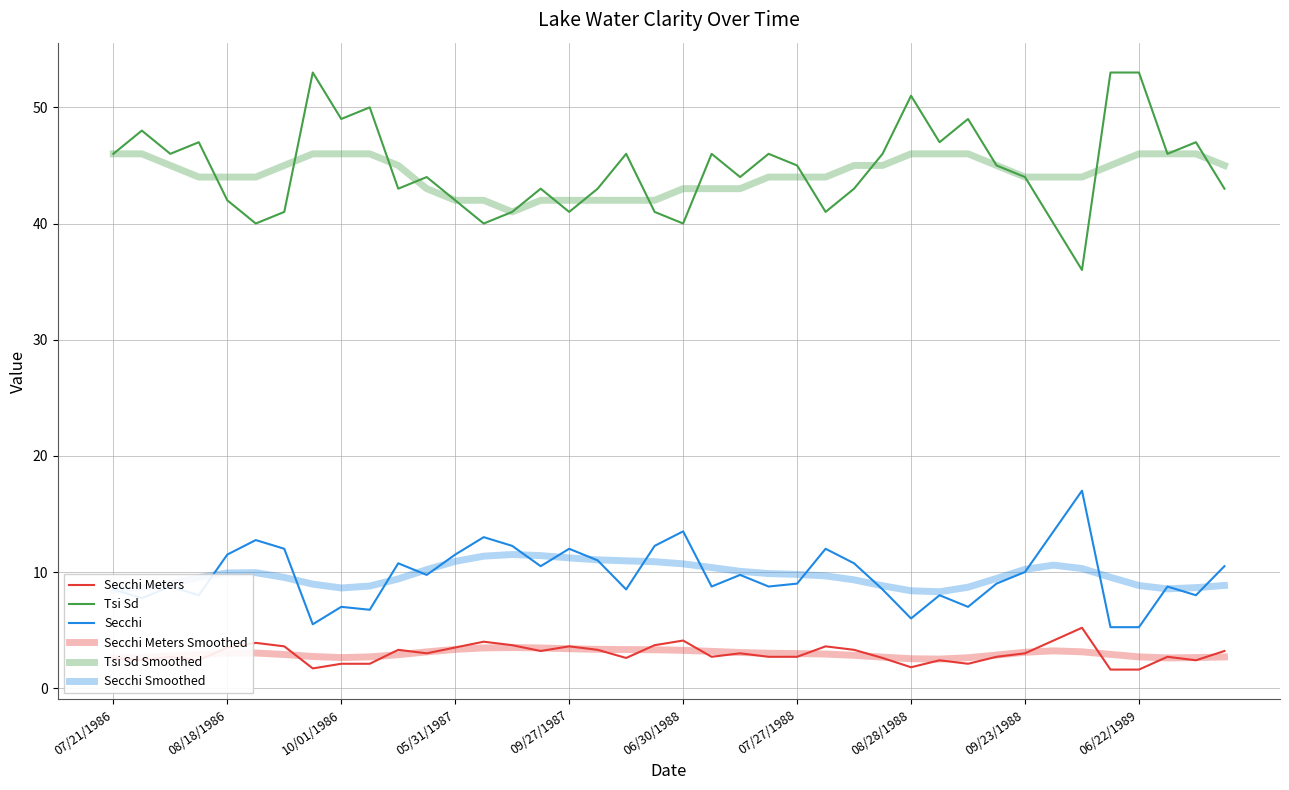

At how many categories does at least one series exceed 45?

18